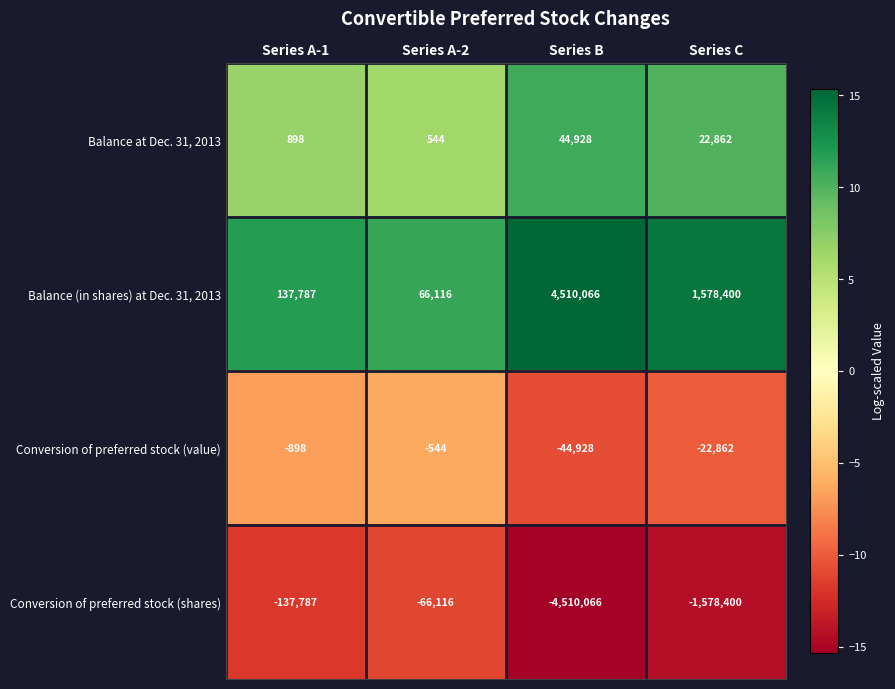

What is the difference between the highest and lowest values at Series B?

9020132